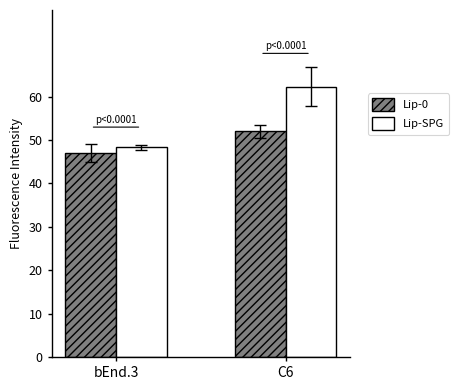

How many categories are shown in the chart?

2